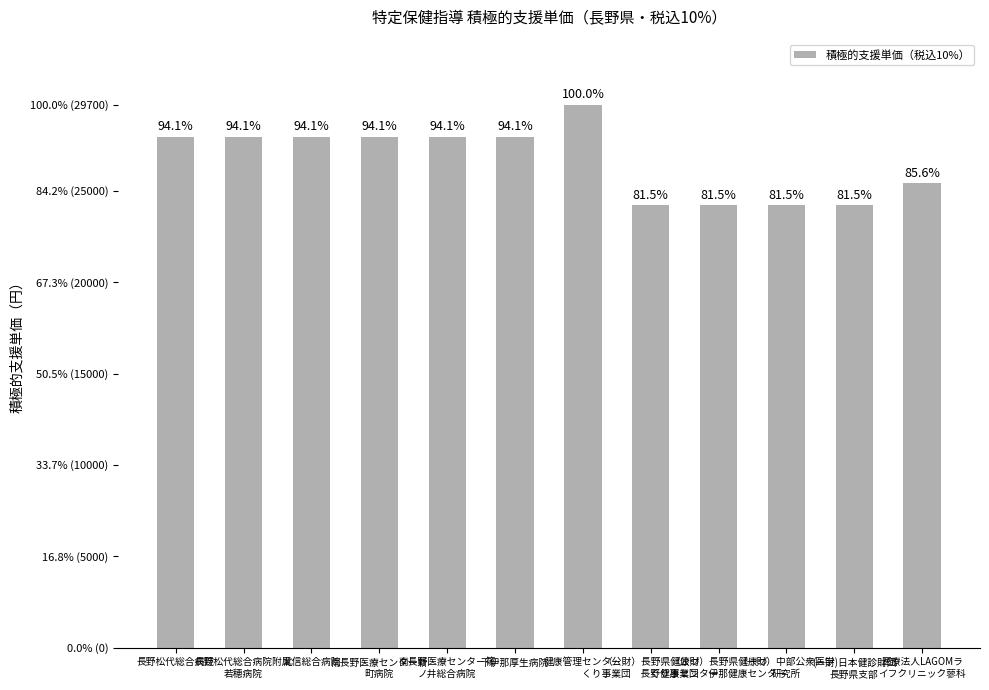

True or false: the data shows 27940 at 北信総合病院.

True